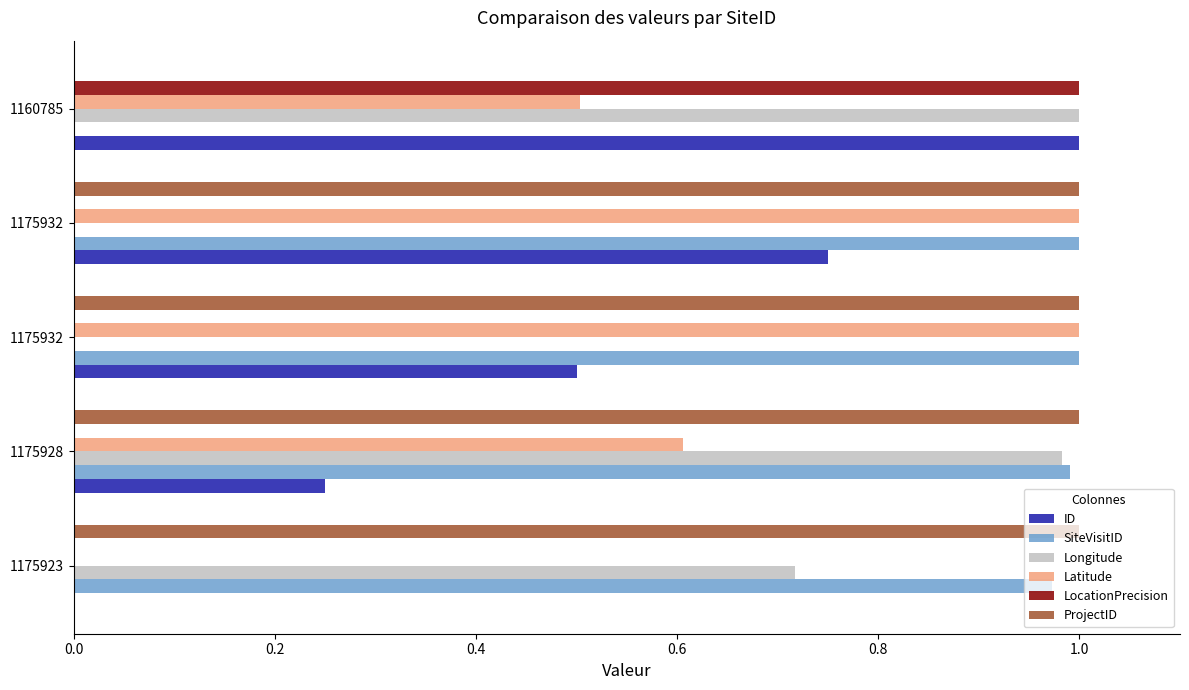

What are all the series names shown in the legend?

ID, SiteVisitID, Longitude, Latitude, LocationPrecision, ProjectID